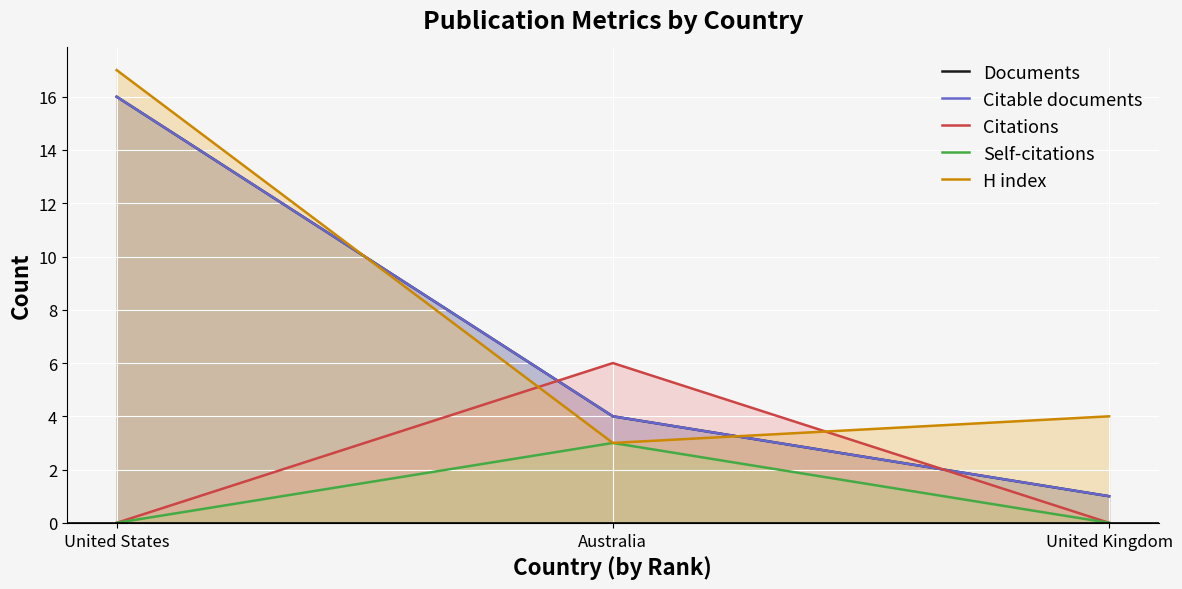

Is it true that Self-citations equals 3 at Australia?

True